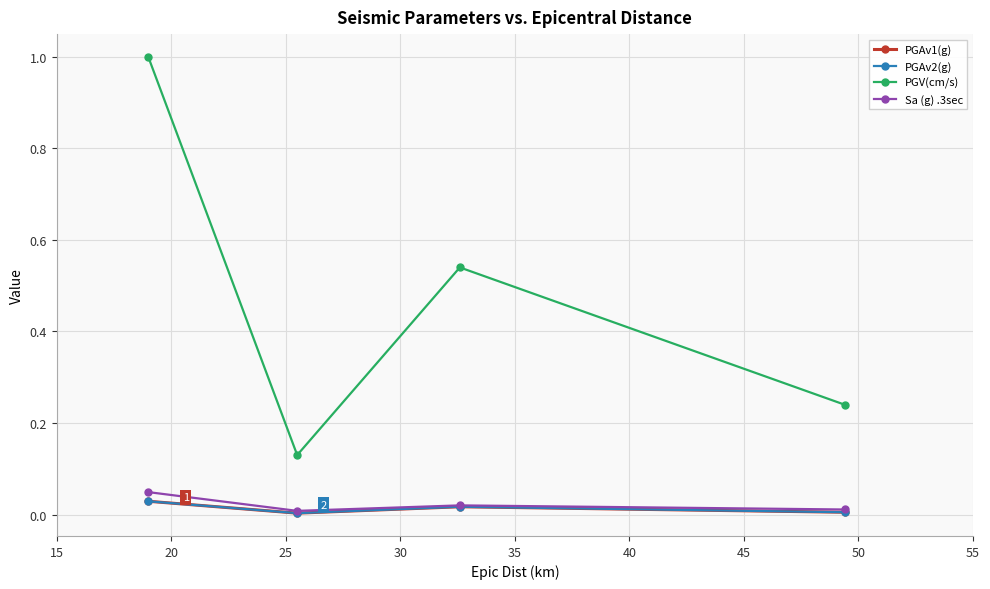

Rank the series by their maximum value, from lowest to highest.

PGAv1(g), PGAv2(g), Sa (g) .3sec, PGV(cm/s)